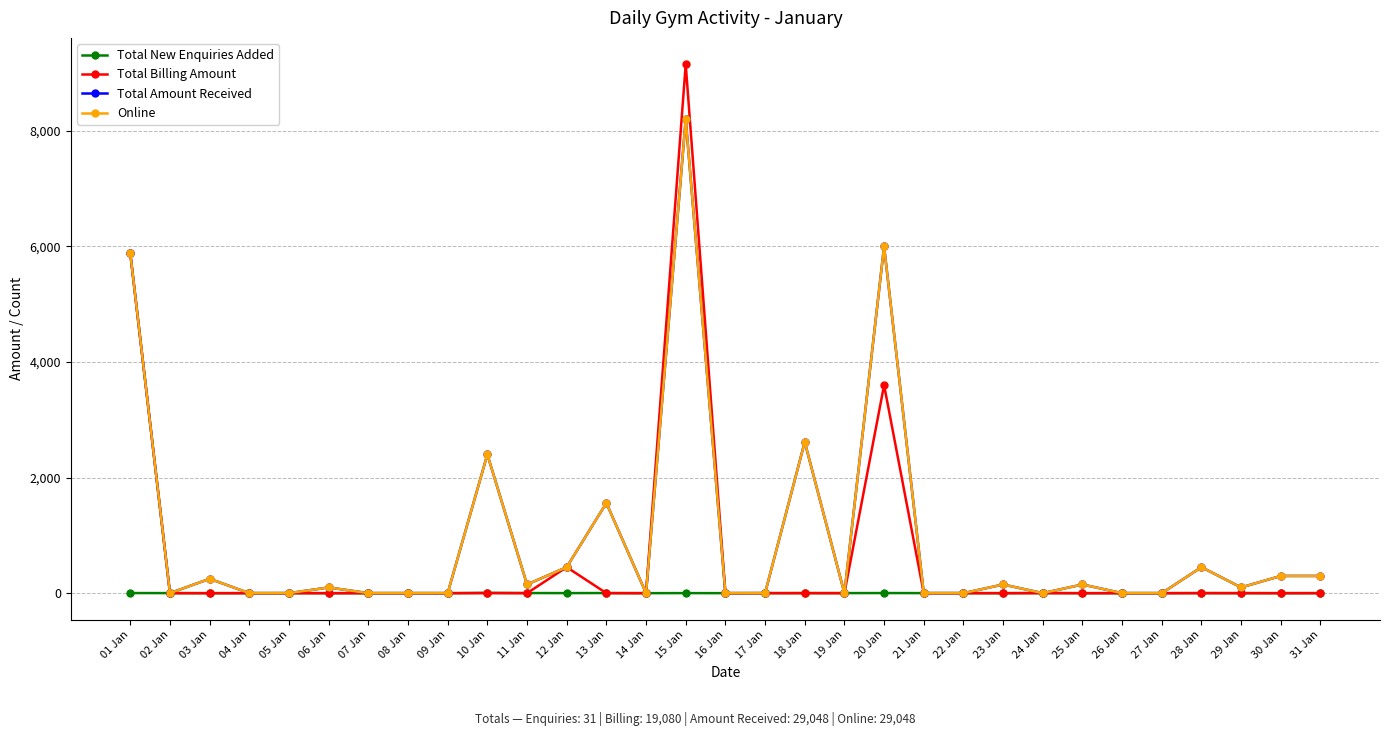

Is this an area chart (filled region under the line)?

No